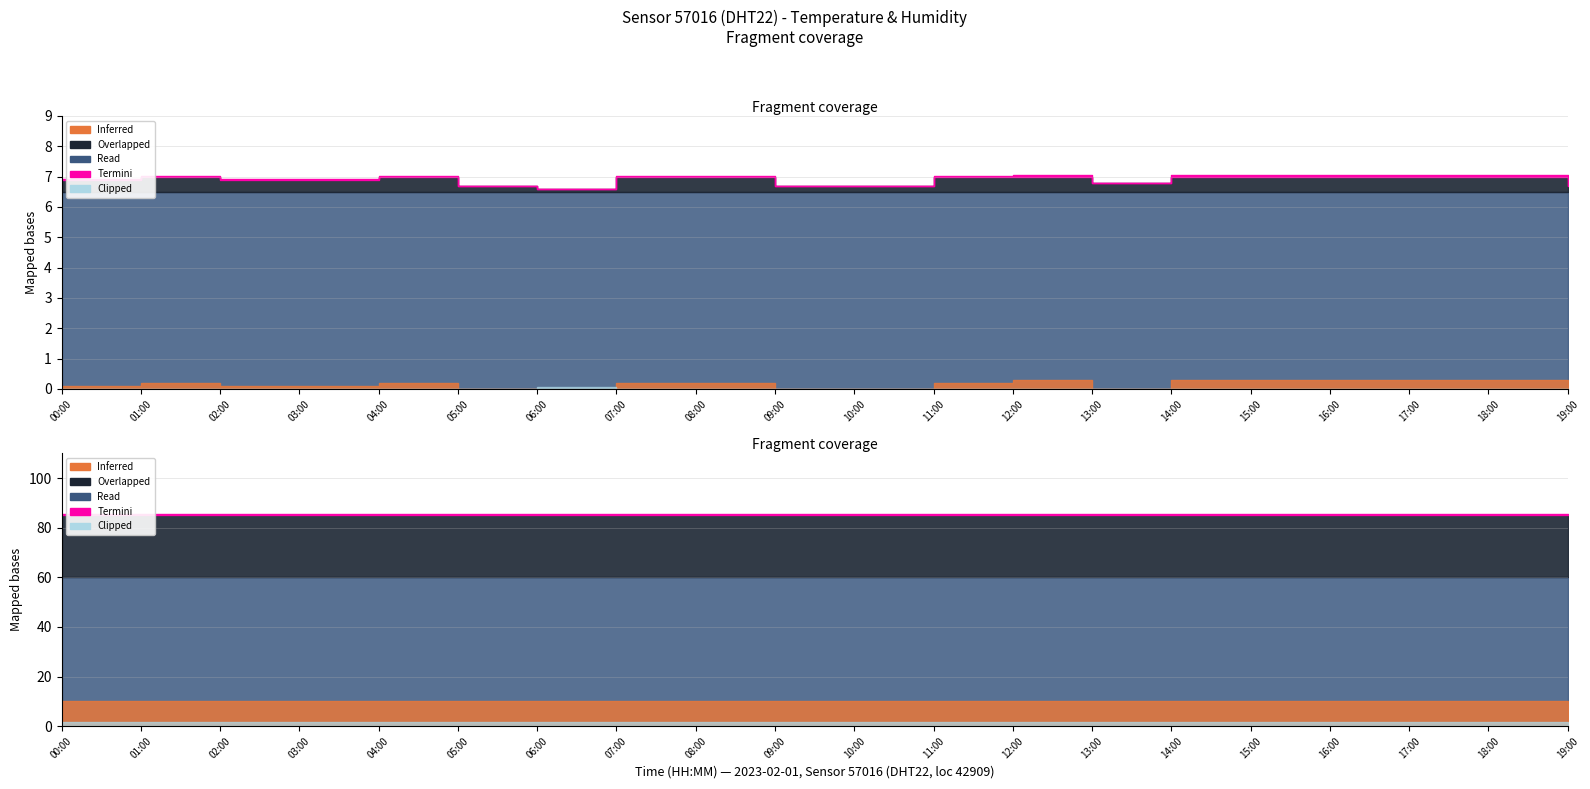

Is the value of humidity at 07:00 greater than the value of temperature at 03:00?

Yes